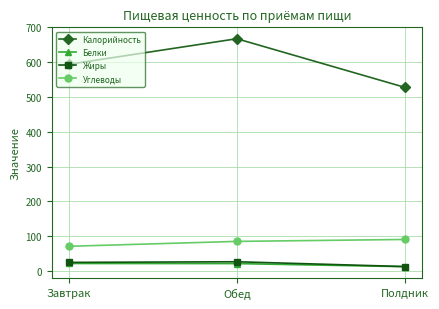

What is the minimum value shown in the chart?

12.5